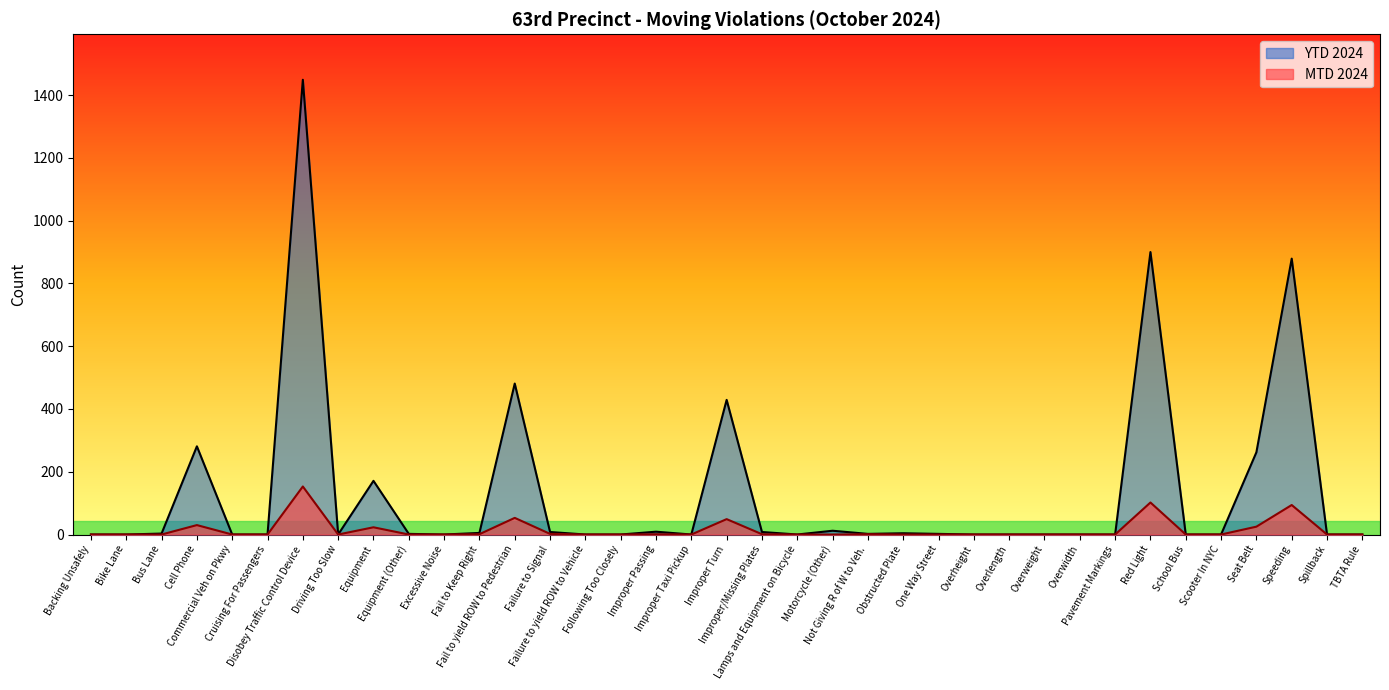

Between TBTA Rule and Commercial Veh on Pkwy, which is larger?

TBTA Rule